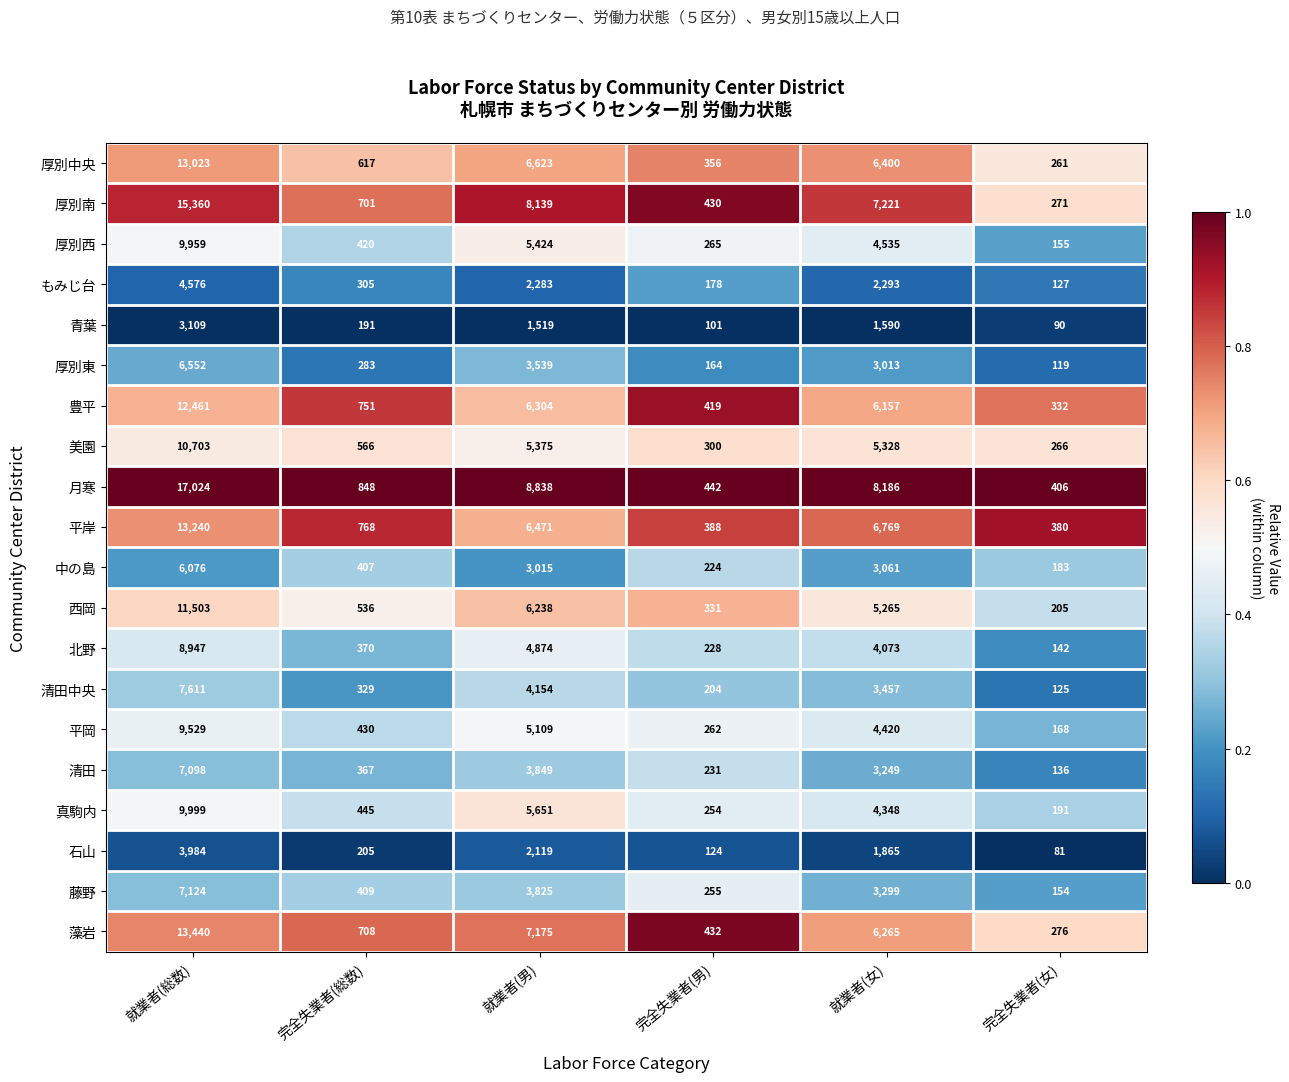

Is it true that 清田中央 equals 11470 at 就業者(総数)?

False